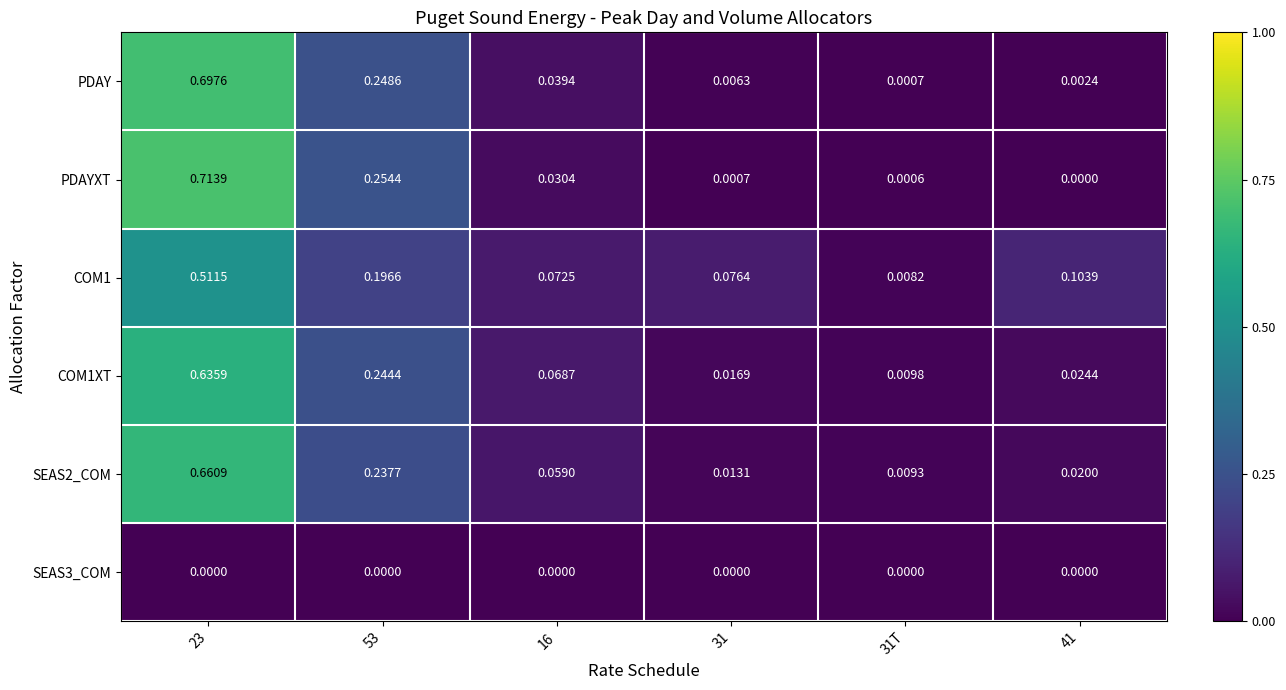

List the series in order of their peak value, highest first.

PDAYXT, PDAY, SEAS2_COM, COM1XT, COM1, SEAS3_COM